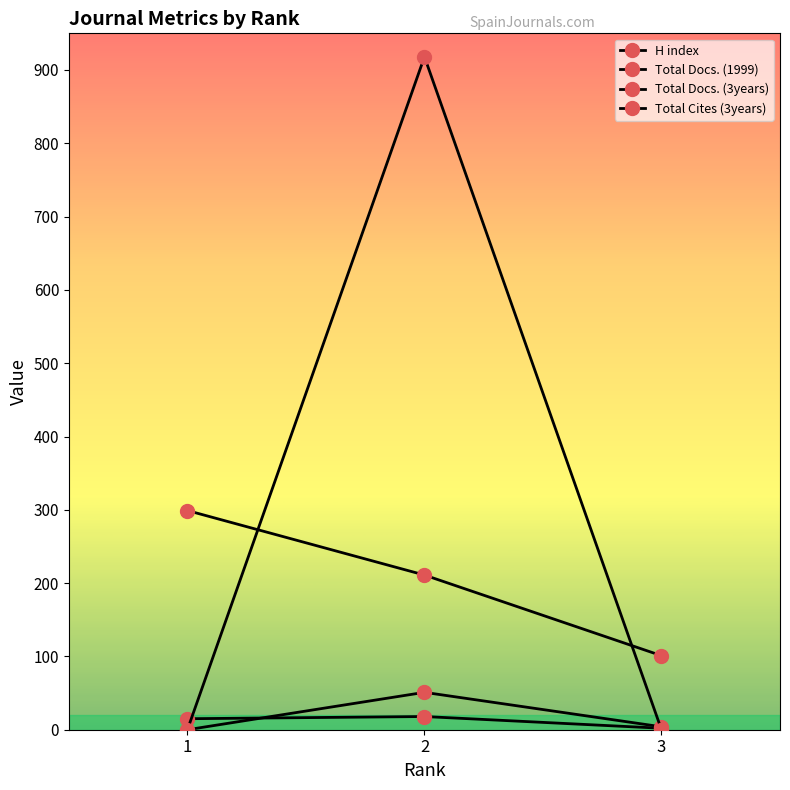

Reading left to right, extract all data points from this chart.

H index: 299	211	101
Total Docs. (1999): 15	18	2
Total Docs. (3years): 0	51	4
Total Cites (3years): 0	918	0